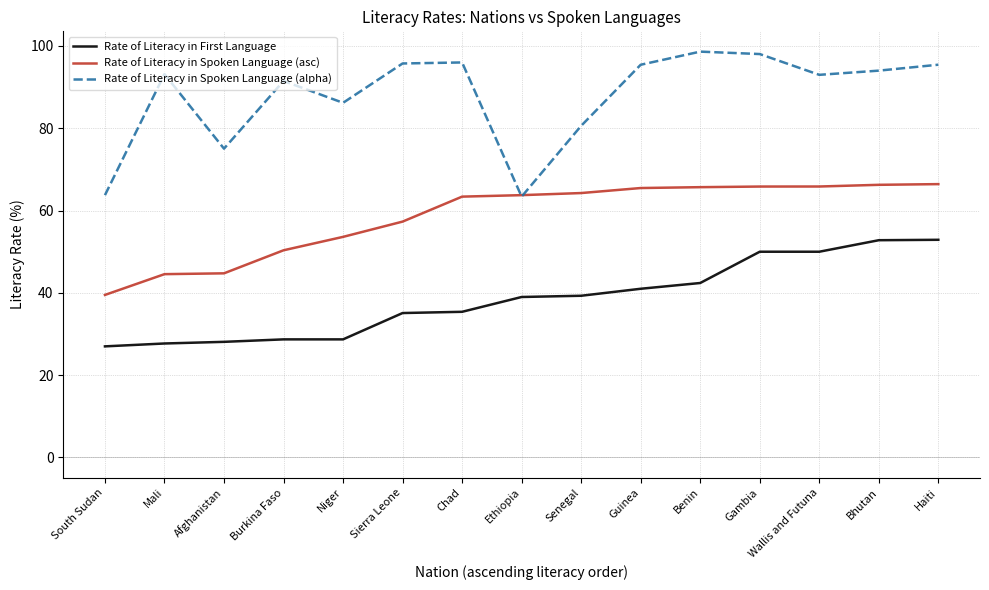

What is the difference between the highest and lowest values at Gambia?

48.0